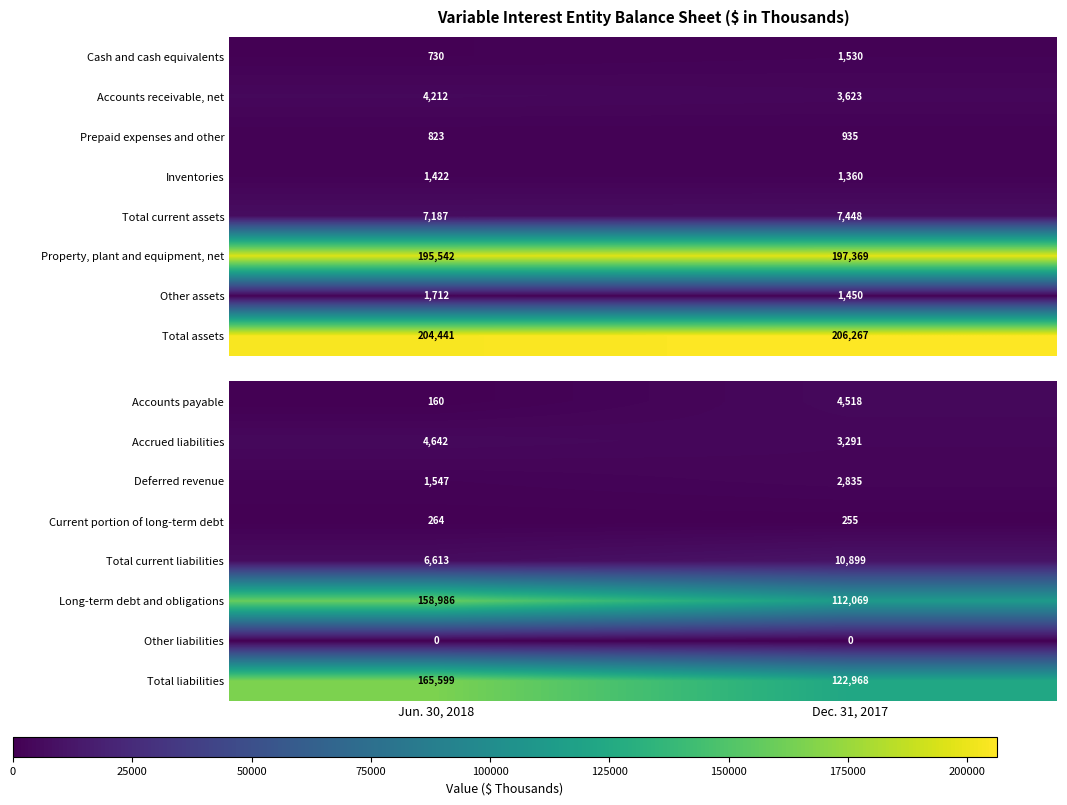

Read the Current portion of long-term debt value at Jun. 30, 2018.

264